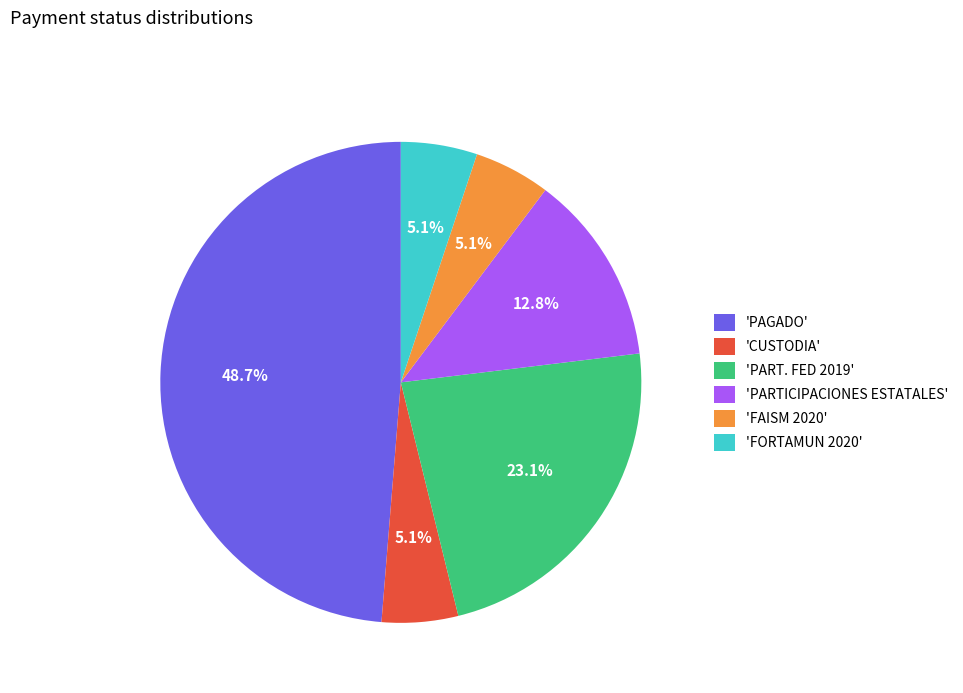

Is there any slice that represents more than half of the pie?

No